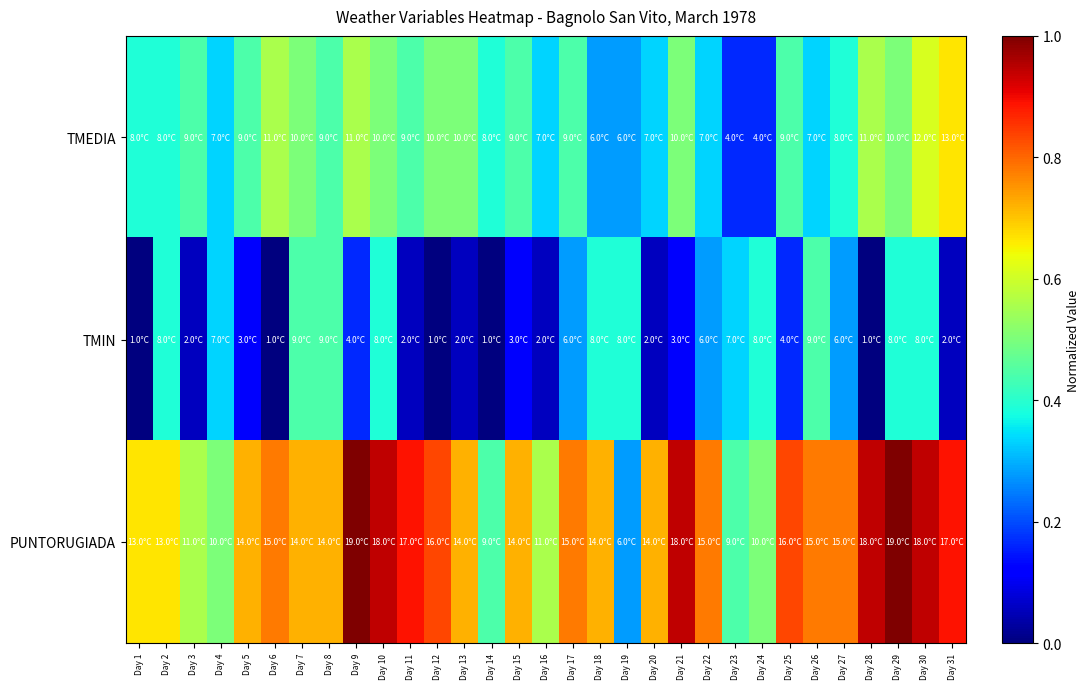

At how many categories does at least one series exceed 0?

31